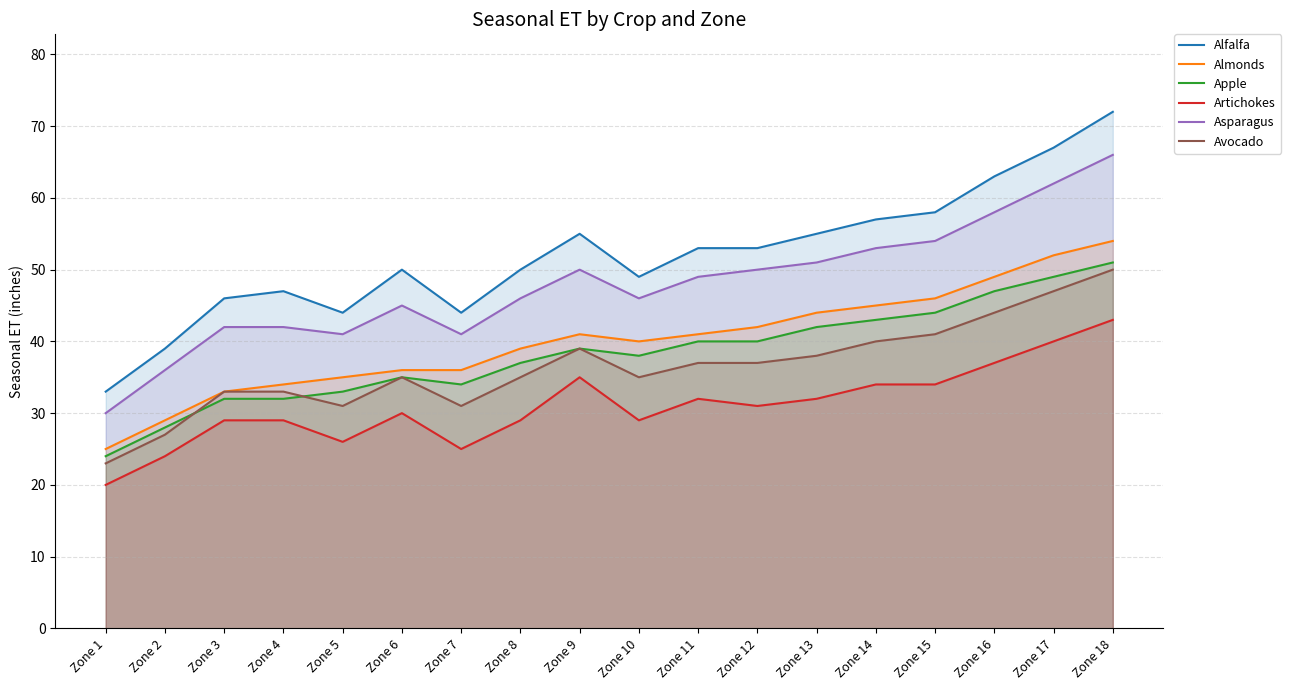

At which label does Alfalfa reach its peak?

Zone 18